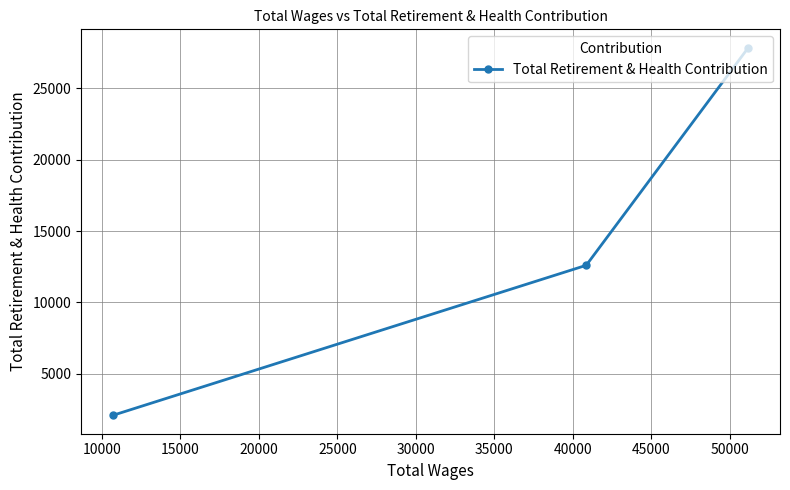

What is the greatest value displayed?

27856